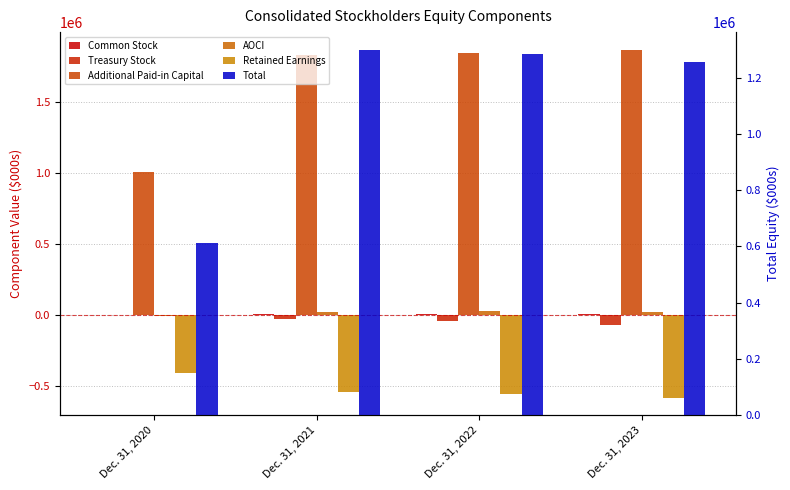

What is the highest value of the Common Stock series?

7957